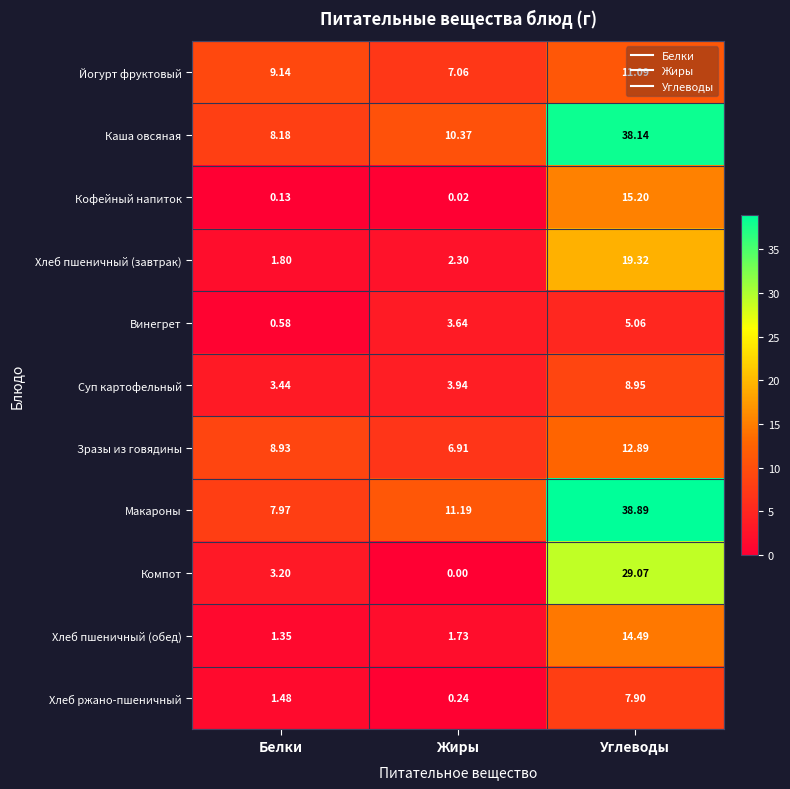

At Углеводы, list the series in order from smallest to largest.

Винегрет, Хлеб ржано-пшеничный, Суп картофельный, Йогурт фруктовый, Зразы из говядины, Хлеб пшеничный (обед), Кофейный напиток, Хлеб пшеничный (завтрак), Компот, Каша овсяная, Макароны